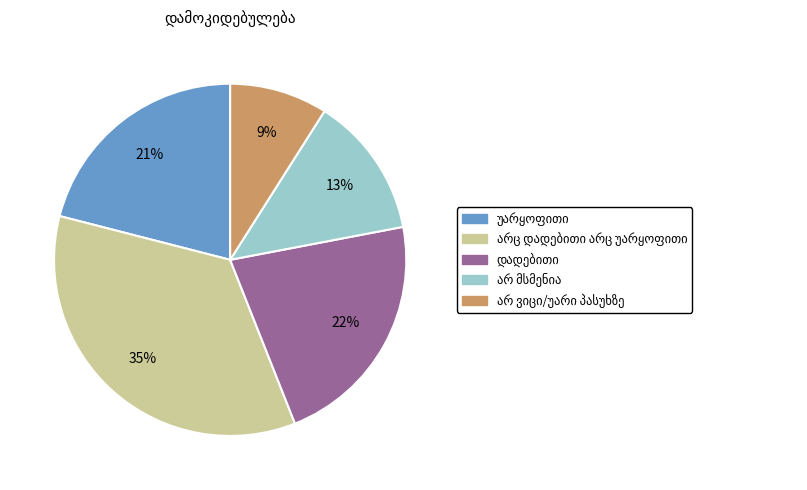

Does any single category account for the majority?

No